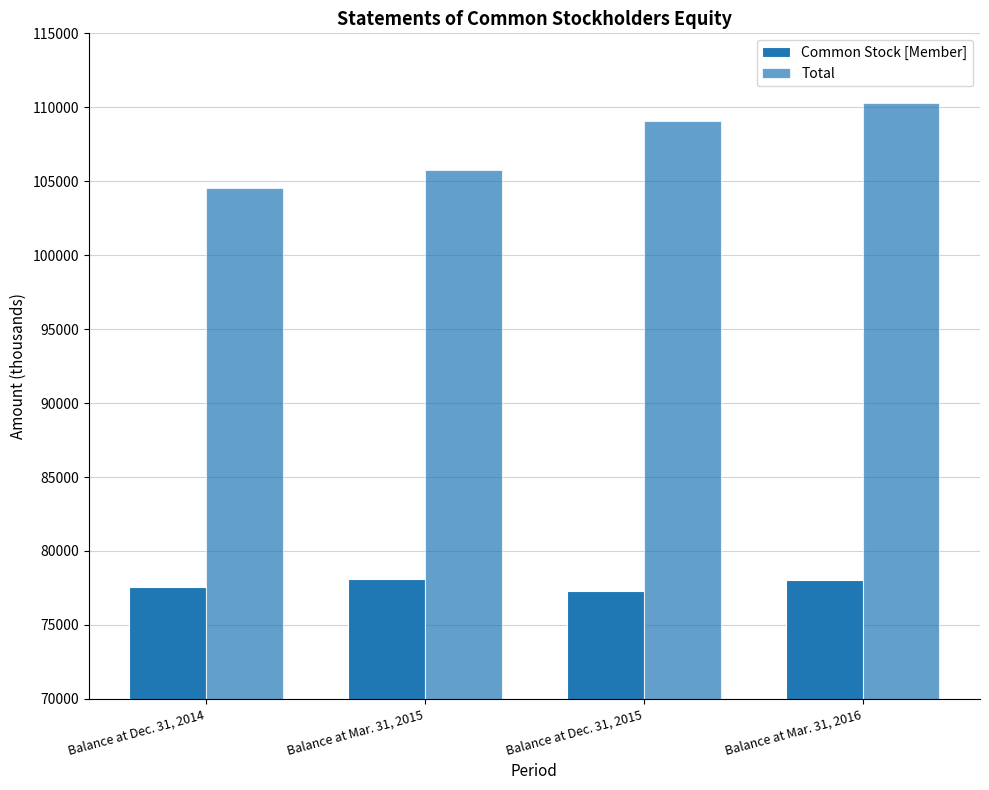

Are the bars horizontal?

No